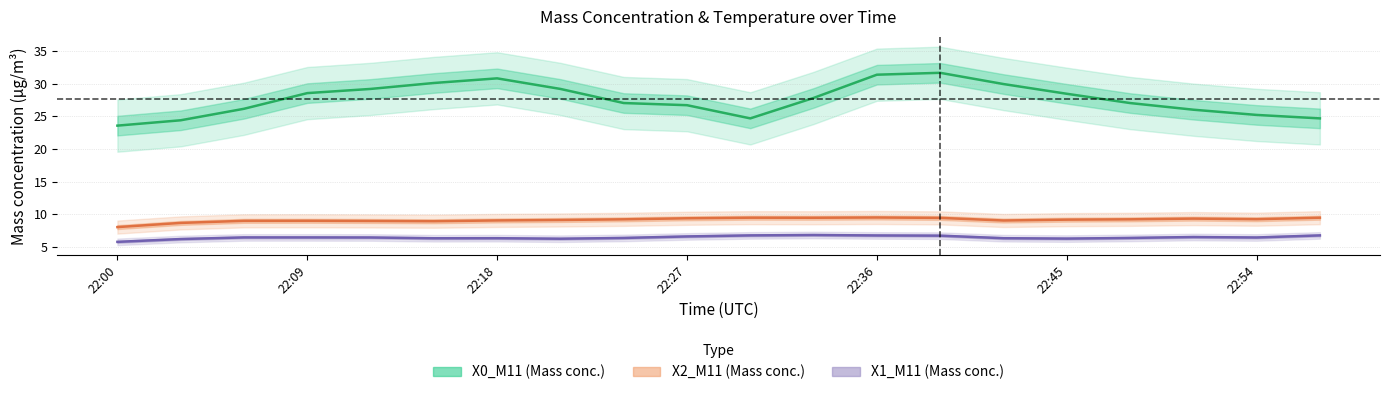

Reading left to right, what are all the values shown in this chart?

X0_M11: 22:00=23.6	22:03=24.4	22:06=26.1	22:09=28.5	22:12=29.2	22:15=30.1	22:18=30.8	22:21=29.2	22:24=27.0	22:27=26.7	22:30=24.7	22:33=27.8	22:36=31.4	22:39=31.6	22:42=29.9	22:45=28.4	22:48=27.0	22:51=26.0	22:54=25.2	22:57=24.7
X2_M11: 22:00=8.0	22:03=8.7	22:06=9.0	22:09=9.0	22:12=9.0	22:15=8.9	22:18=9.0	22:21=9.1	22:24=9.2	22:27=9.4	22:30=9.5	22:33=9.4	22:36=9.5	22:39=9.4	22:42=9.0	22:45=9.2	22:48=9.2	22:51=9.3	22:54=9.2	22:57=9.5
X1_M11: 22:00=5.8	22:03=6.2	22:06=6.4	22:09=6.4	22:12=6.4	22:15=6.3	22:18=6.3	22:21=6.2	22:24=6.4	22:27=6.6	22:30=6.8	22:33=6.8	22:36=6.7	22:39=6.7	22:42=6.3	22:45=6.3	22:48=6.4	22:51=6.5	22:54=6.4	22:57=6.8